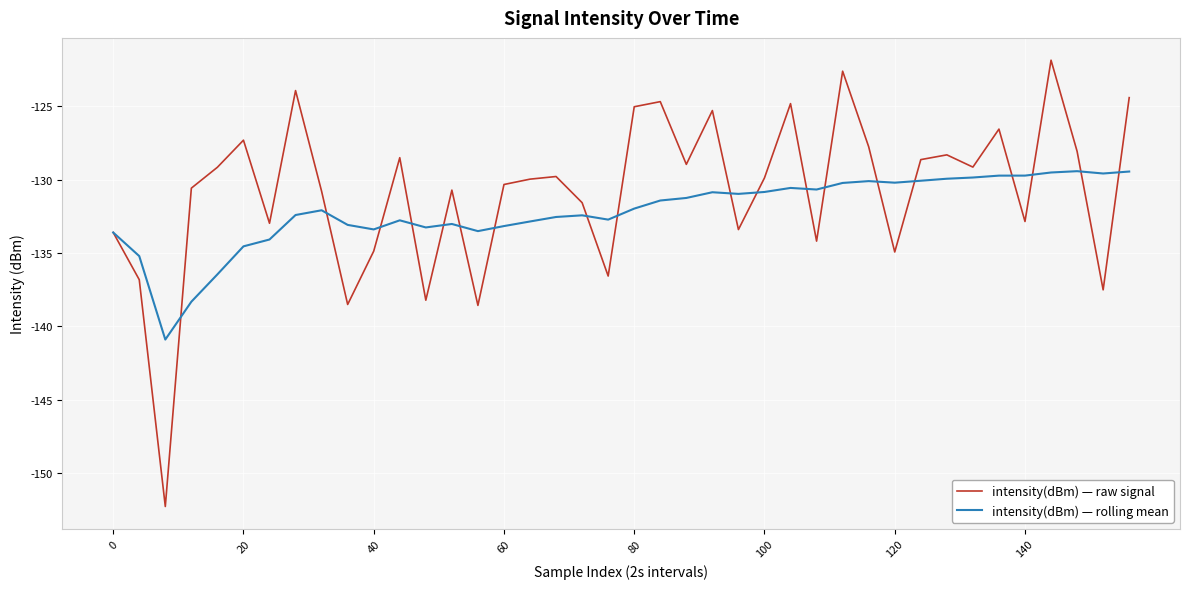

Rank the series by their maximum value, from lowest to highest.

intensity(dBm) — rolling mean, intensity(dBm) — raw signal